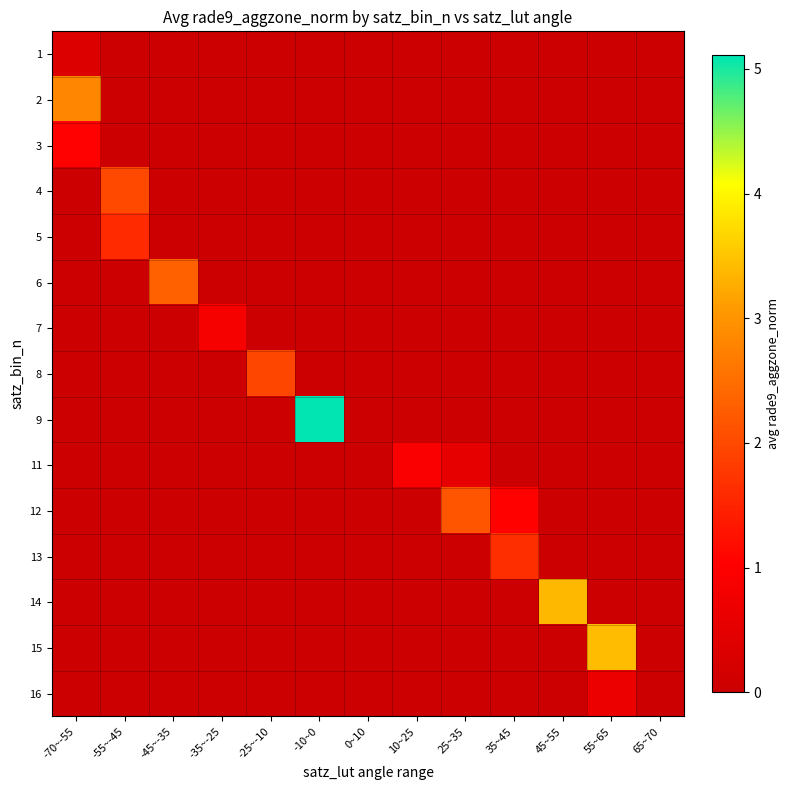

At -45~-35, list the series in order from smallest to largest.

1, 2, 3, 4, 5, 7, 8, 9, 11, 12, 13, 14, 15, 16, 6